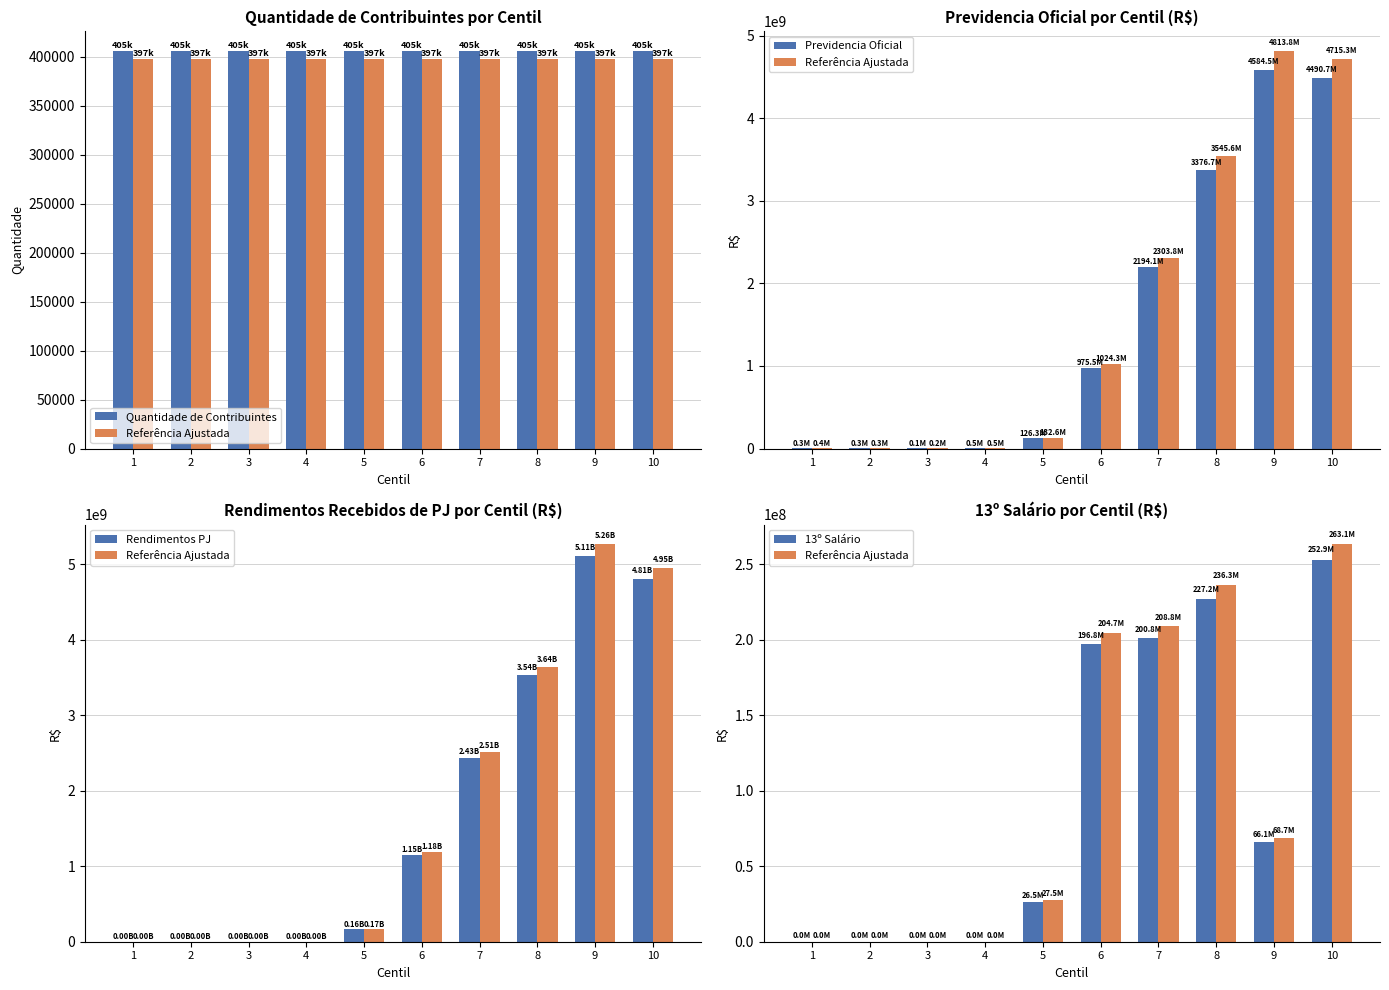

At how many categories does at least one series exceed 995948343?

5